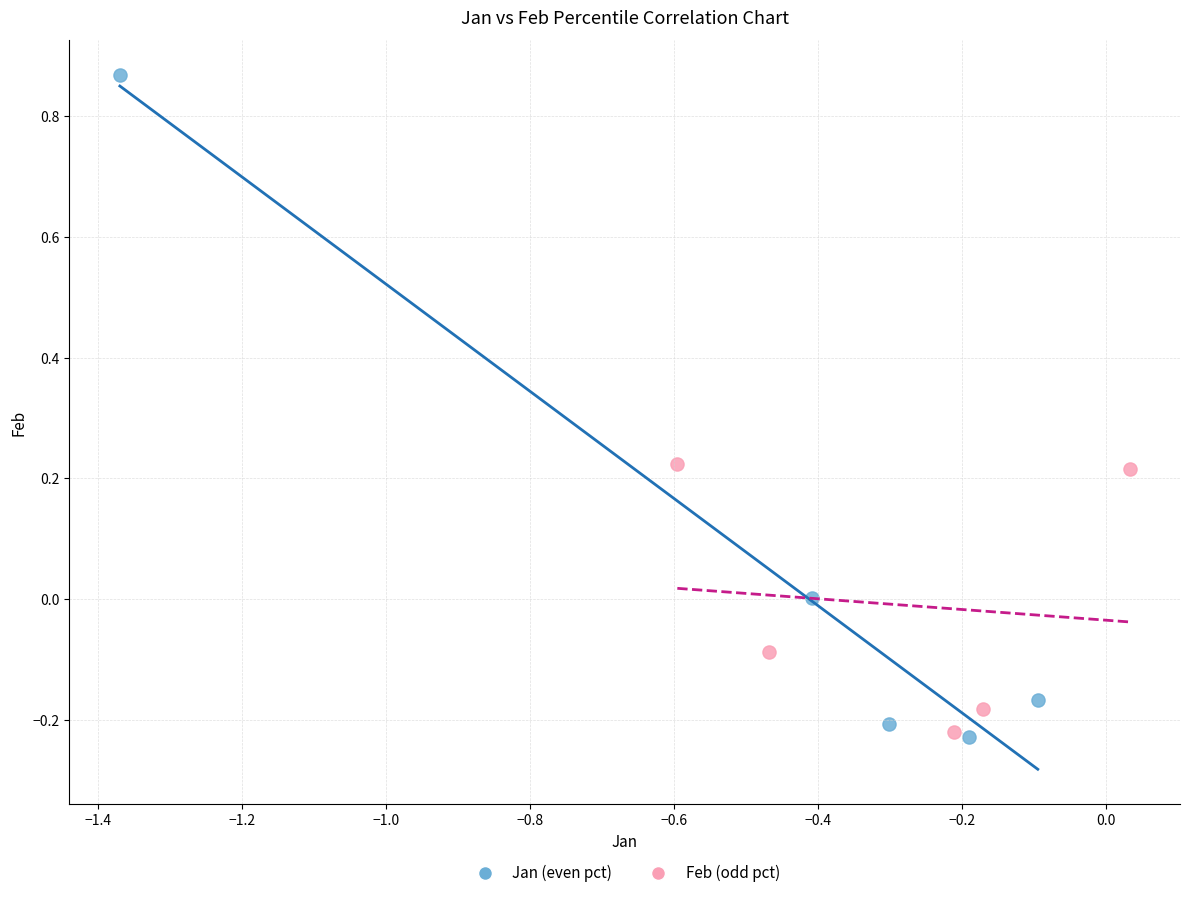

Which series reaches the maximum Y coordinate?

Jan (even pct)